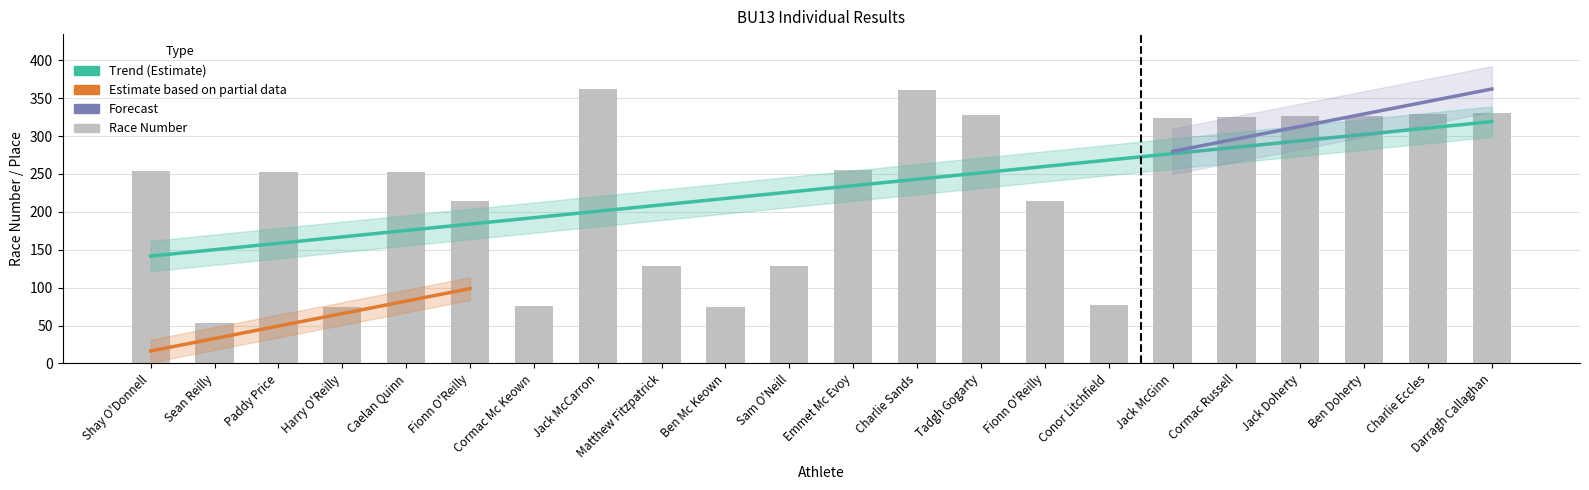

What is the label of the 8th bar from the left?

Jack McCarron